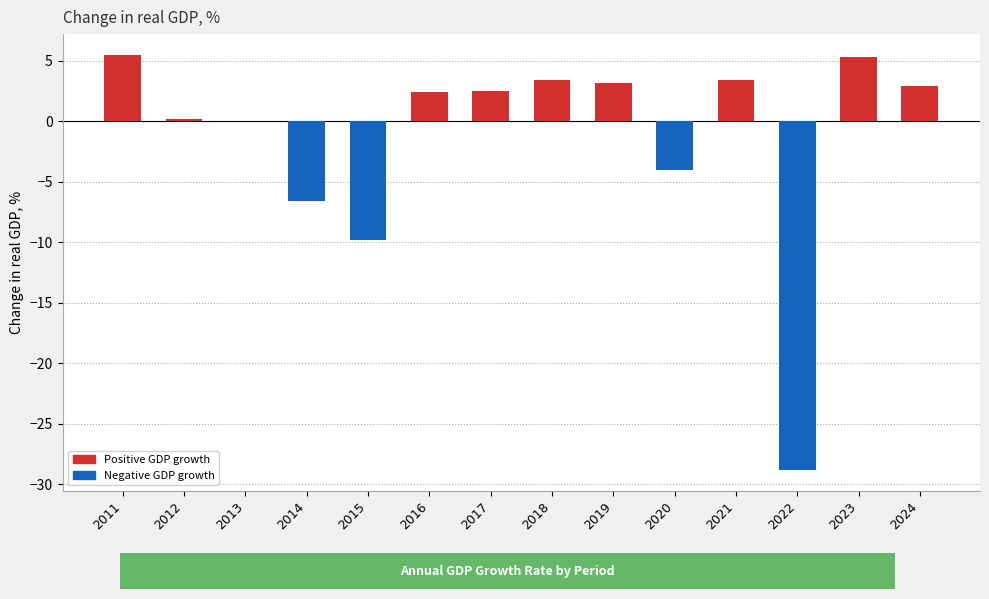

At which category does the chart reach its peak across all series?

2011